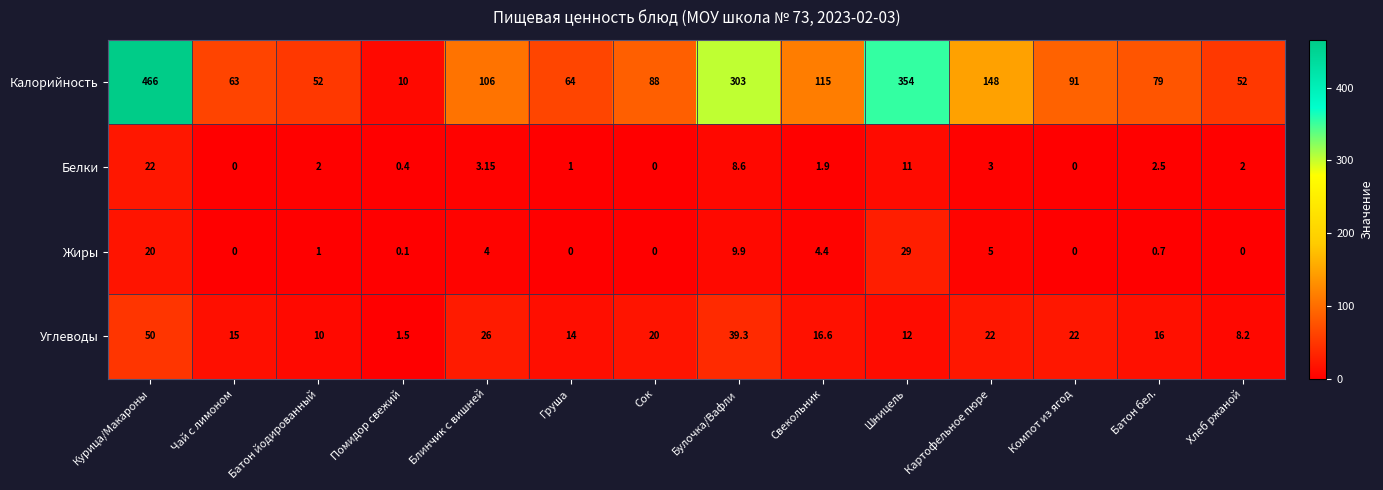

At which category is the sum across all series the highest?

Курица/Макароны